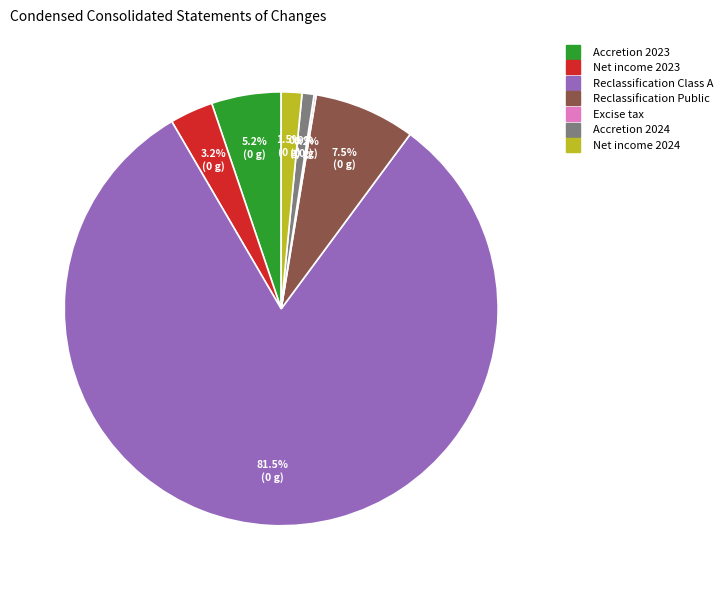

Which slice is the largest?

Reclassification Class A